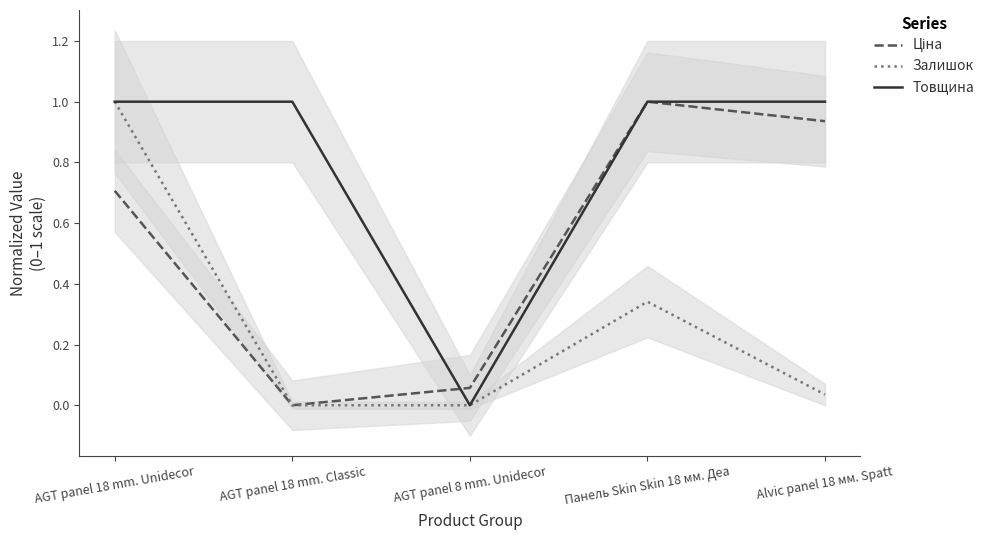

What is the sum of the Товщина values at Alvic panel 18 мм. Spatt and AGT panel 18 mm. Classic?

2.0